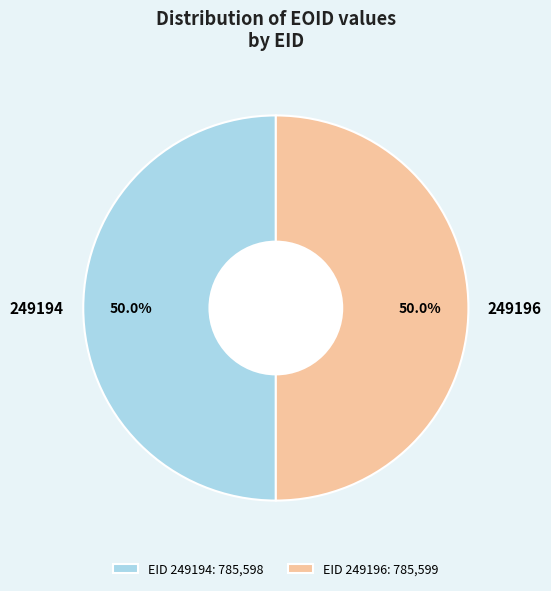

What is the ratio of the value at 249194 to the value at 249196?

1.0